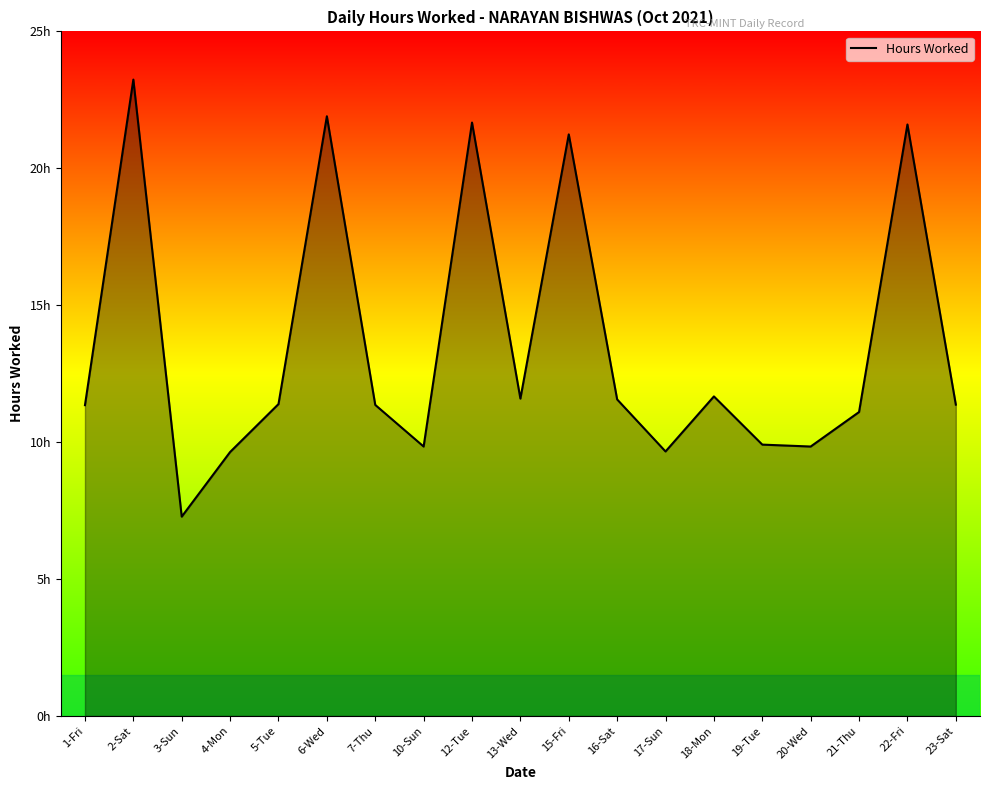

At which category does the data reach its first local valley?

3-Sun